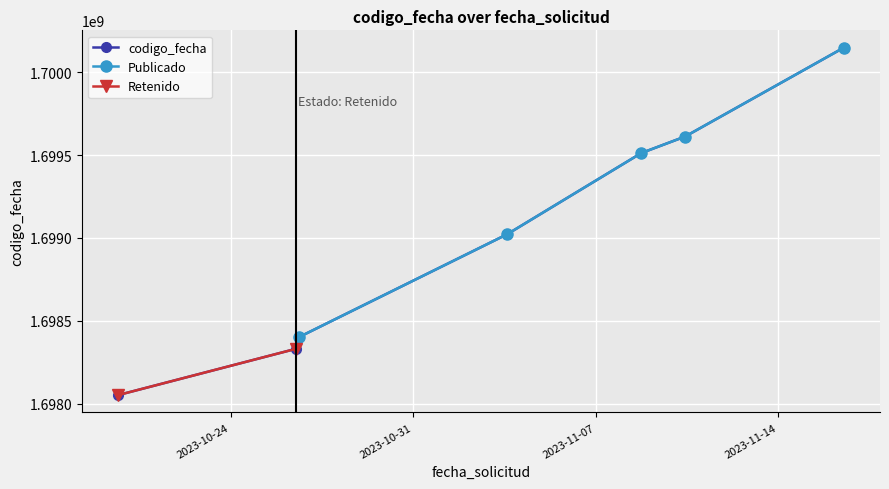

What is the value of the codigo_fecha point at the 5th from the left?

1699511895